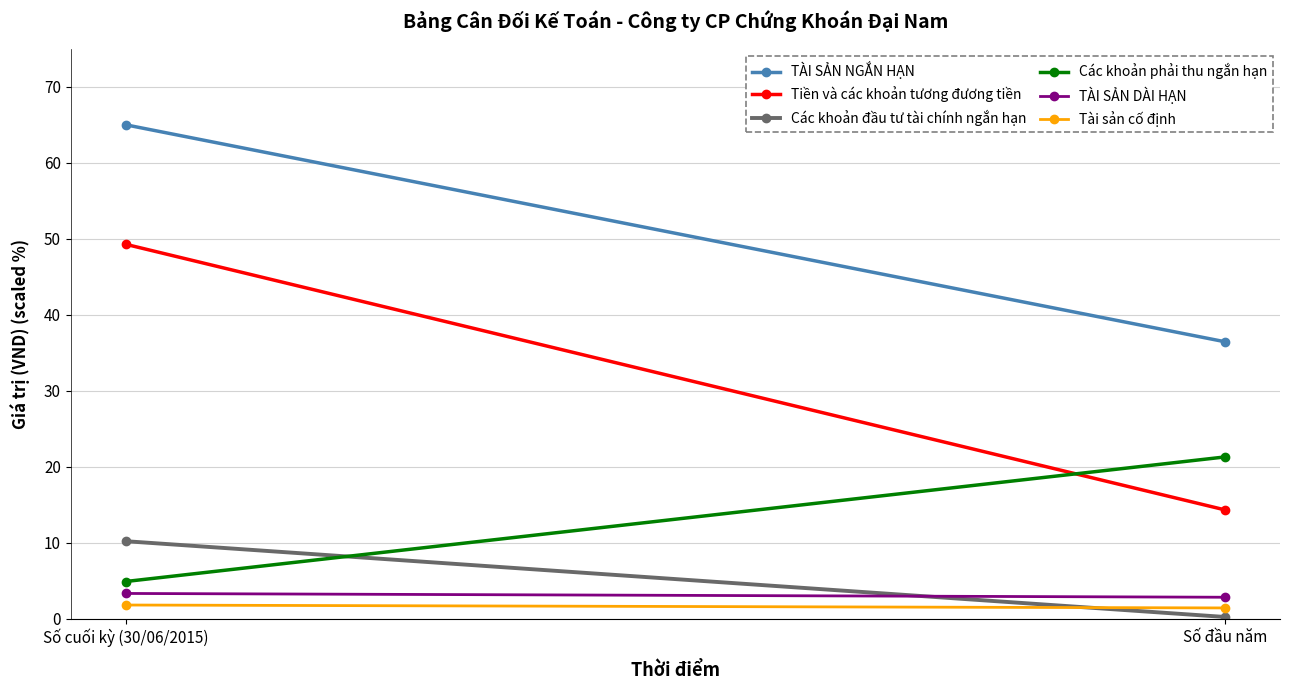

What is the label of the 2nd point from the right?

Số cuối kỳ (30/06/2015)